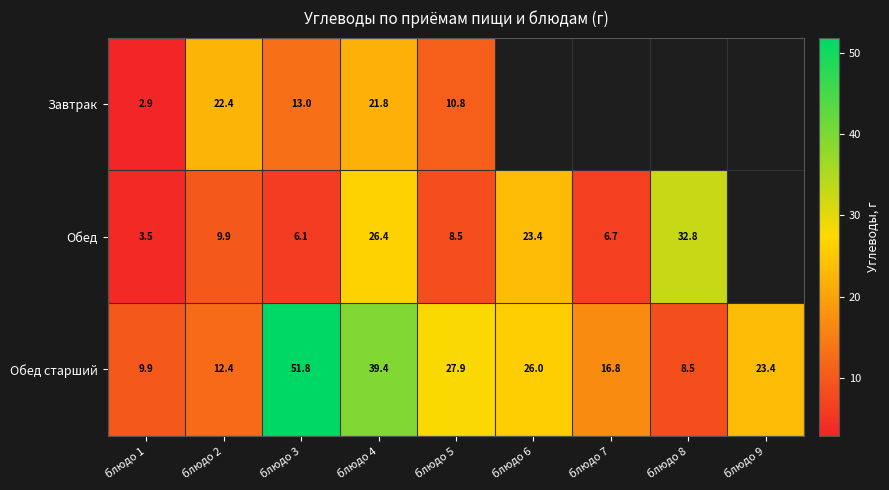

Which category has the lowest value across all series?

блюдо 1